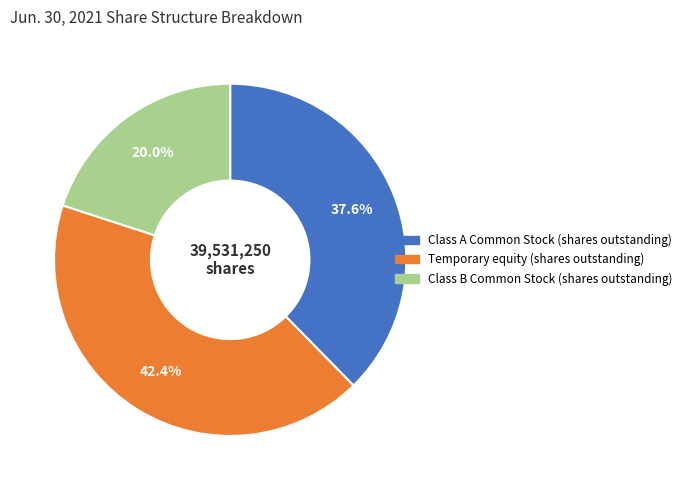

What is the ratio of the value at Class B Common Stock (shares outstanding) to the value at Temporary equity (shares outstanding)?

0.5